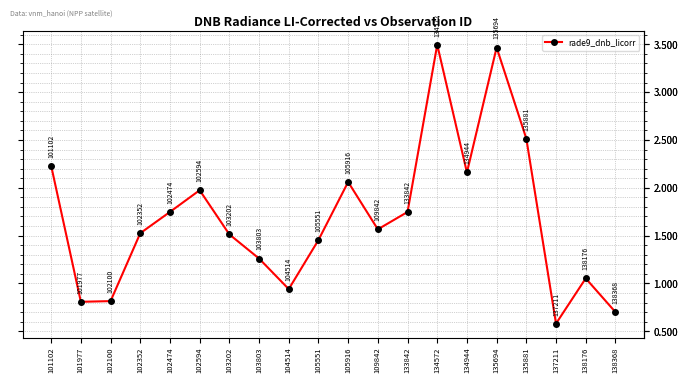

Which has a higher value, 138368 or 134944?

134944